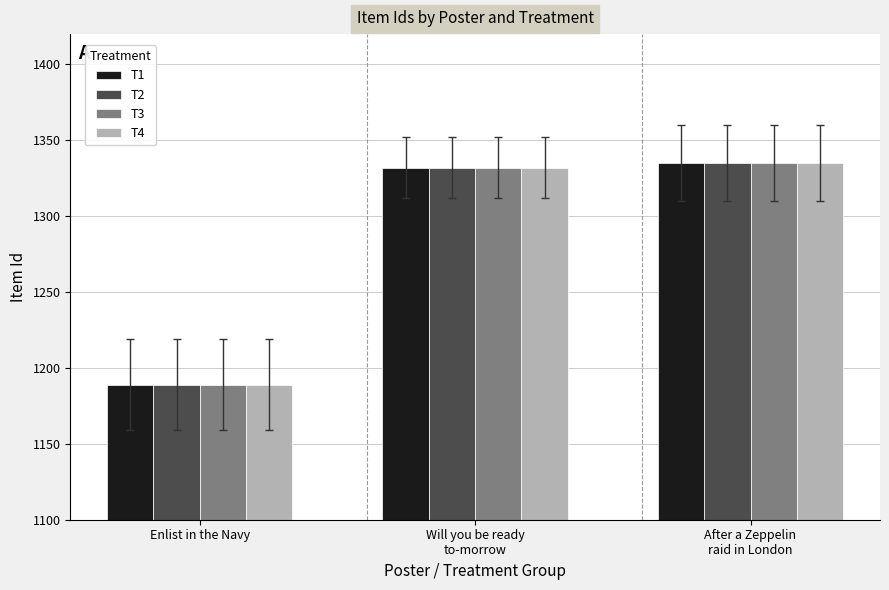

What value does the T1 series have at Will you be ready
to-morrow, to the nearest 50?

1350